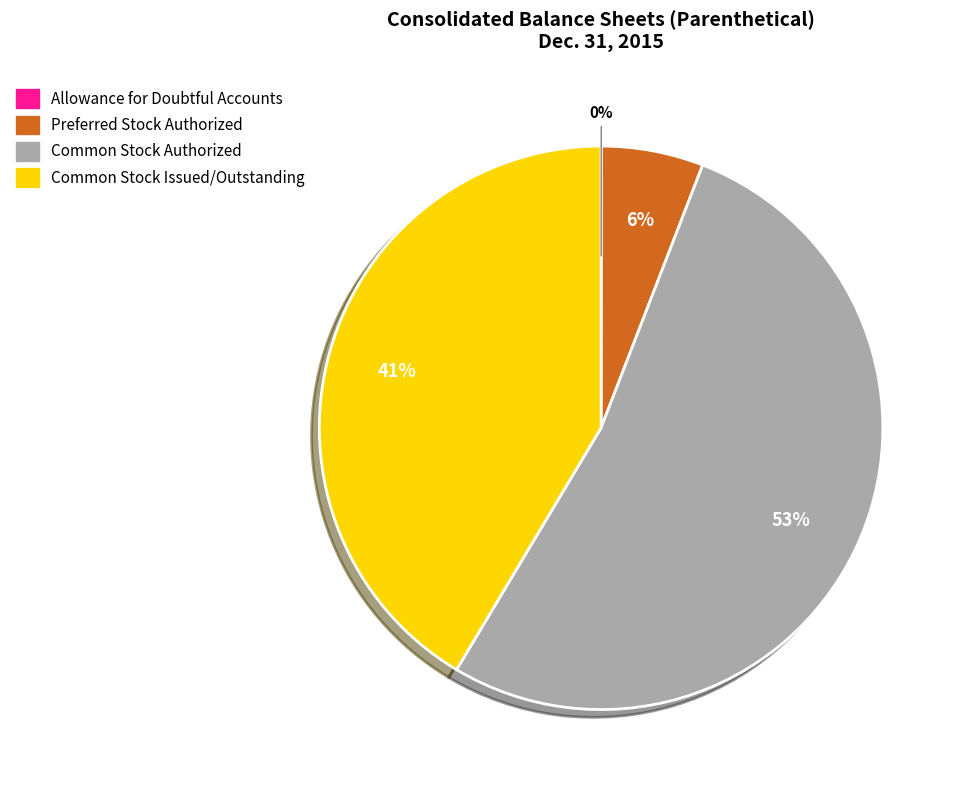

To the nearest percent, what is the combined percentage of Common Stock Authorized and Common Stock Issued/Outstanding?

94%